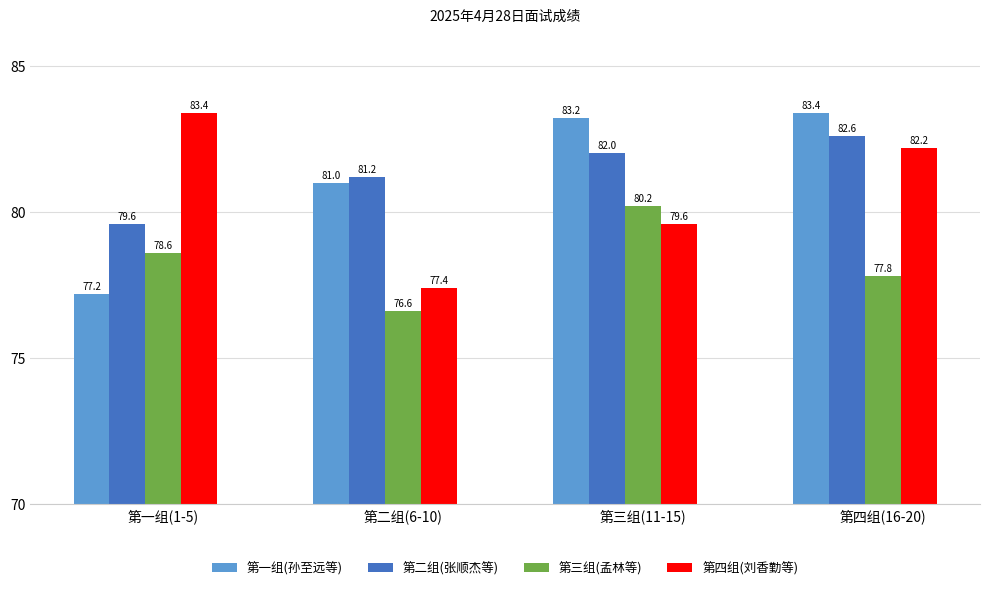

The value of 第三组(孟林等) at 第三组(11-15) is 80.2. True or false?

True